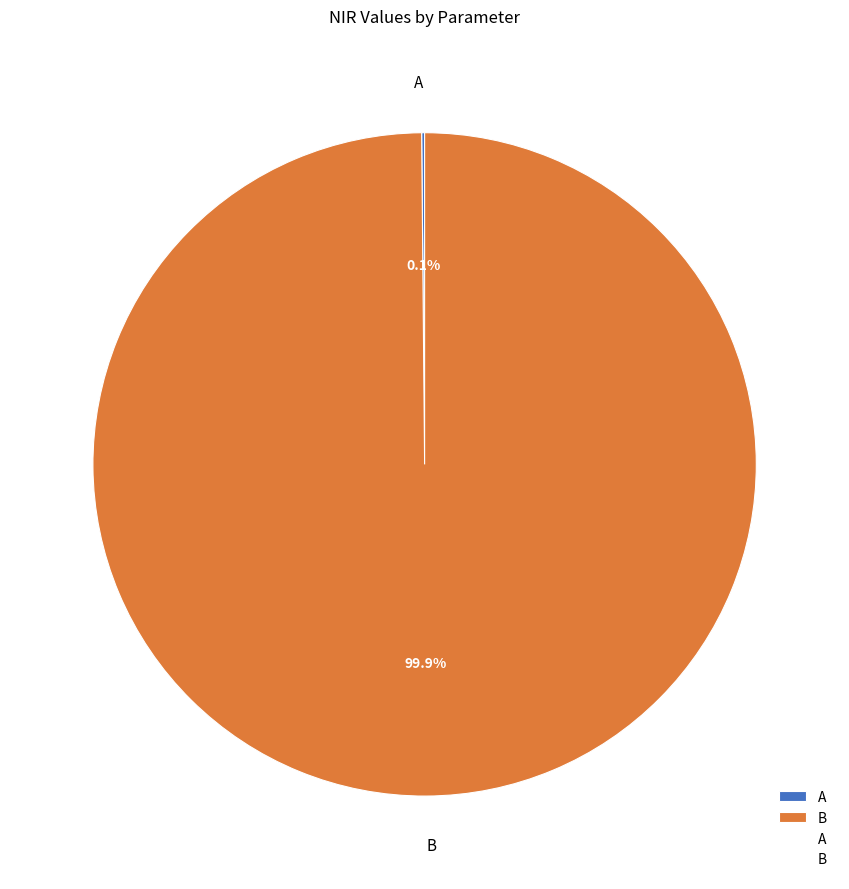

Does any single category account for the majority?

Yes